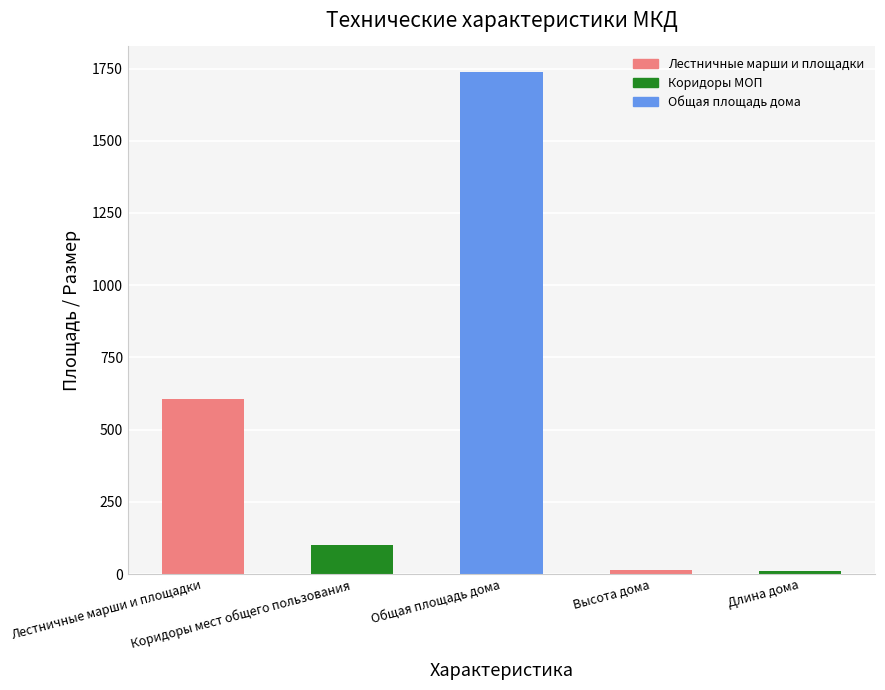

How many bars are there in total?

5